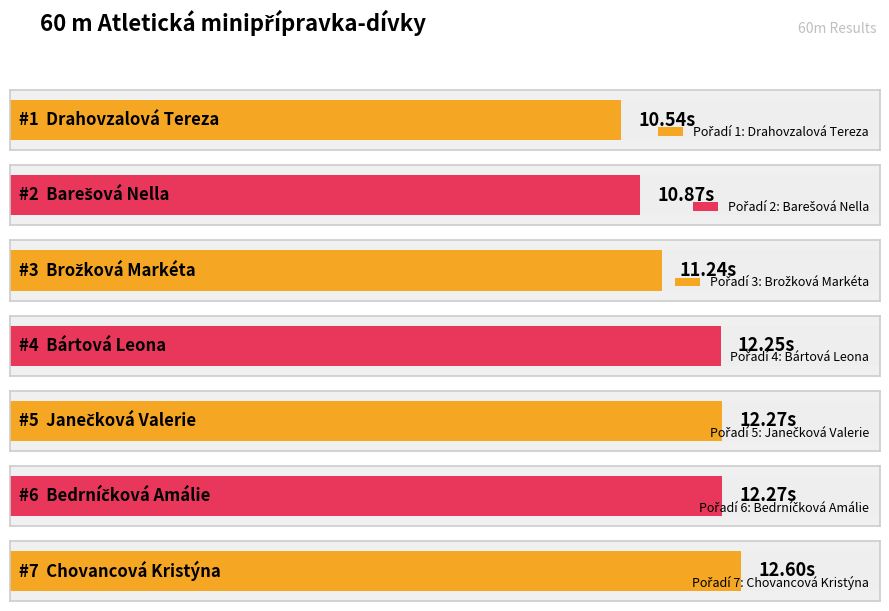

List the labels in order of value, smallest first.

Drahovzalová Tereza, Barešová Nella, Brožková Markéta, Bártová Leona, Janečková Valerie, Bedrníčková Amálie, Chovancová Kristýna